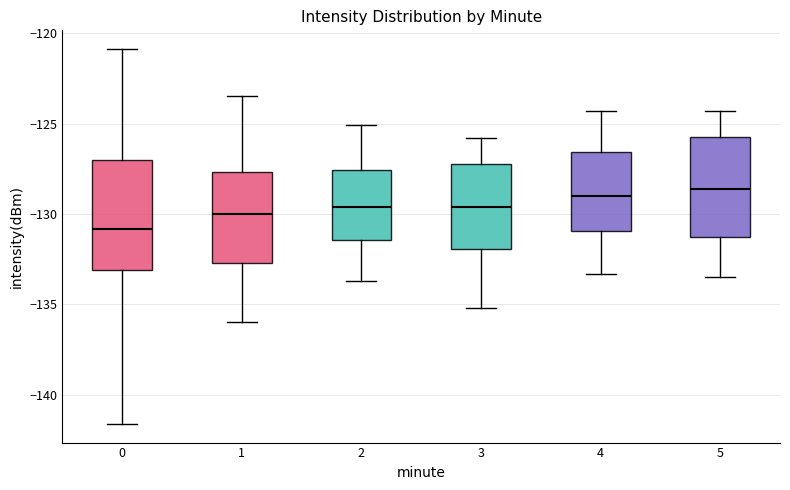

Where is the lower edge of the box at x = 2 on the y-axis? The values are not printed on the chart, so give them approximately, as read against the axis.

-131.5